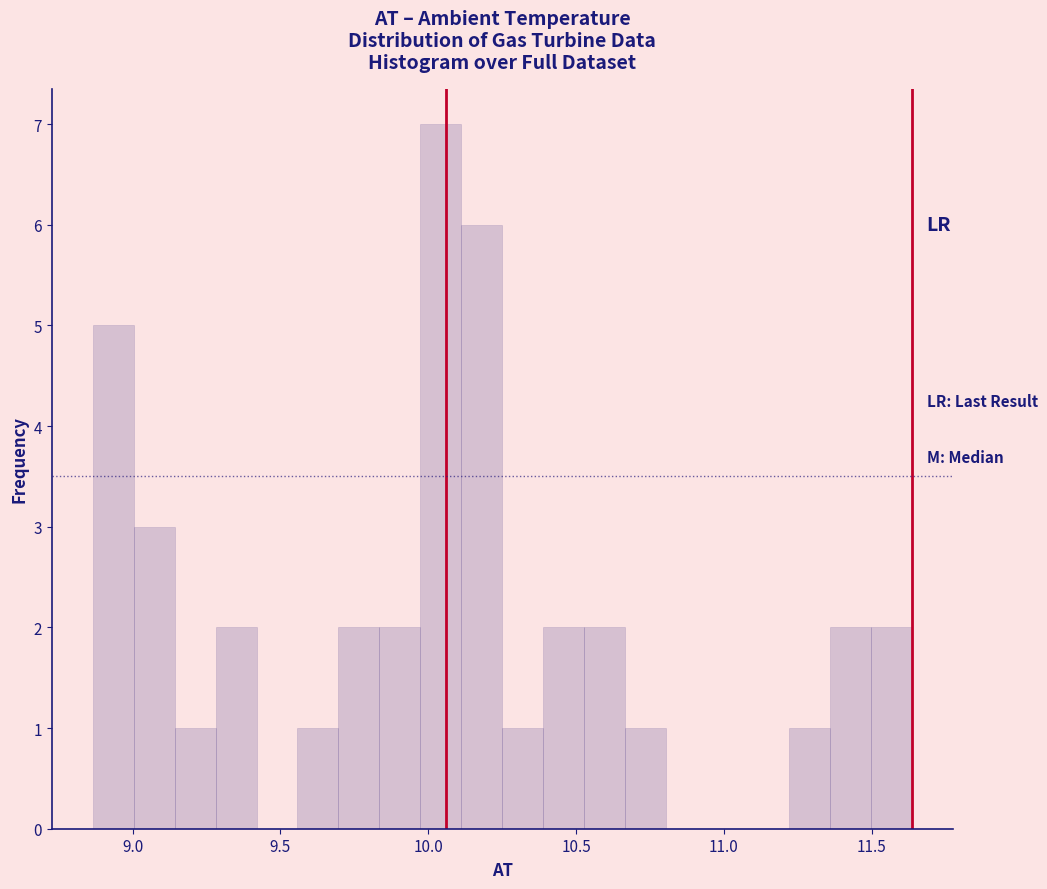

Around what value on the x-axis is the tallest bar? Give the approximate position of its centre, as read against the axis.

10.05